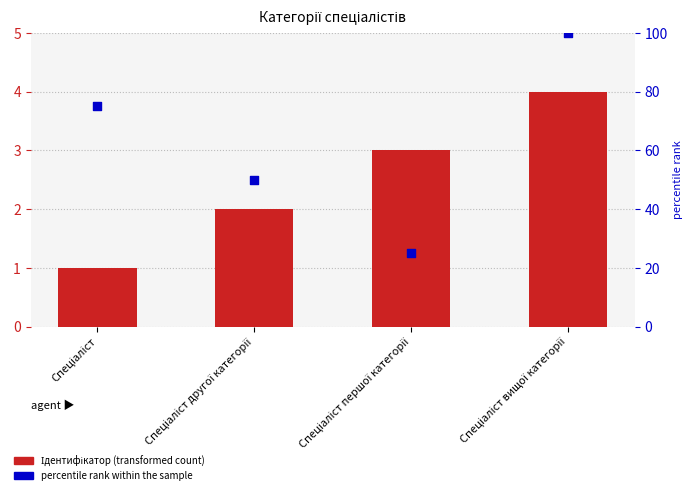

At how many categories does at least one series exceed 19?

4